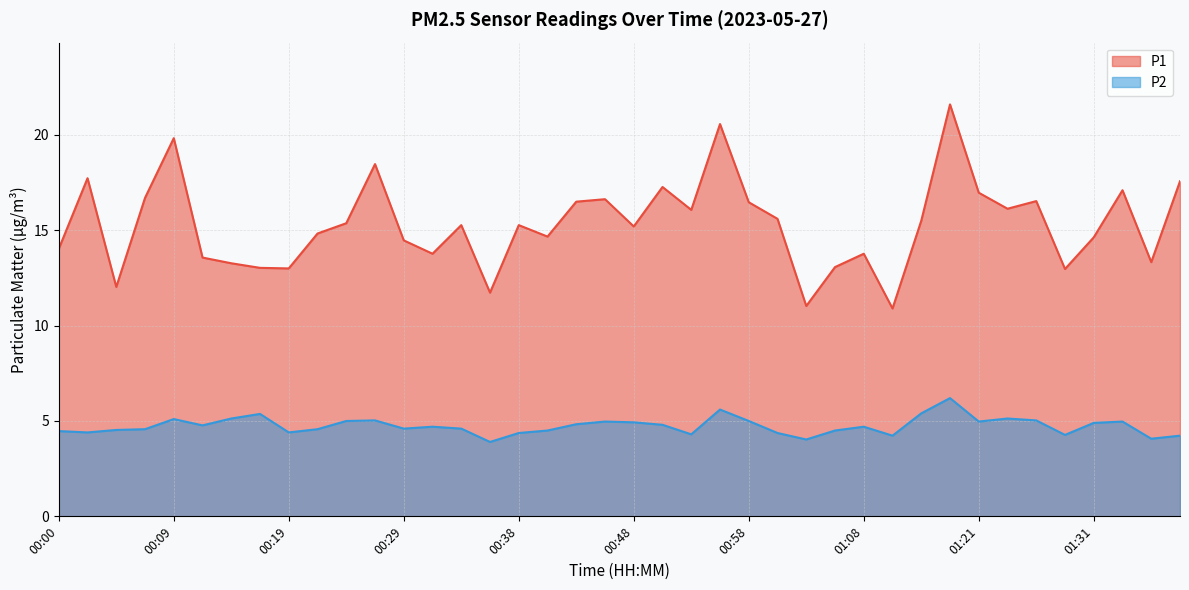

Does the chart have visible grid lines?

Yes